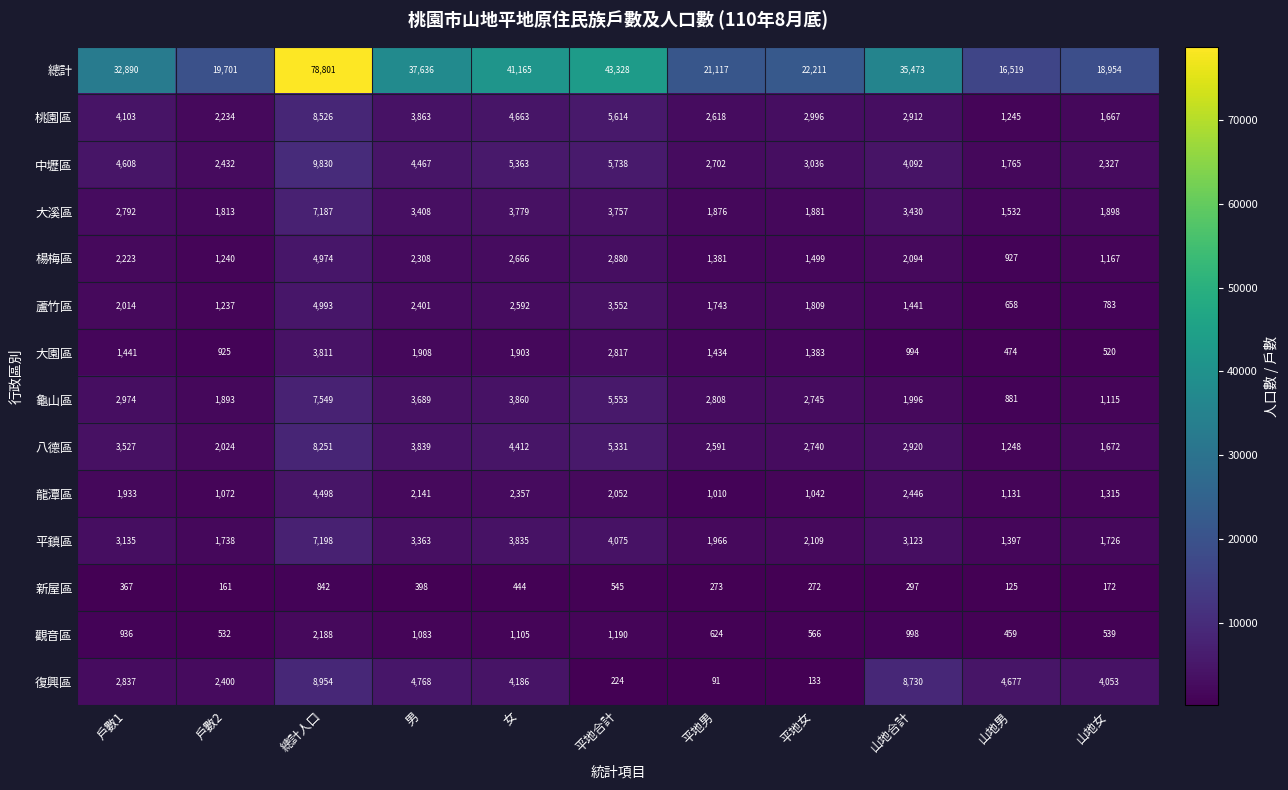

True or false: 平鎮區 has a value of 853 at 平地合計.

False